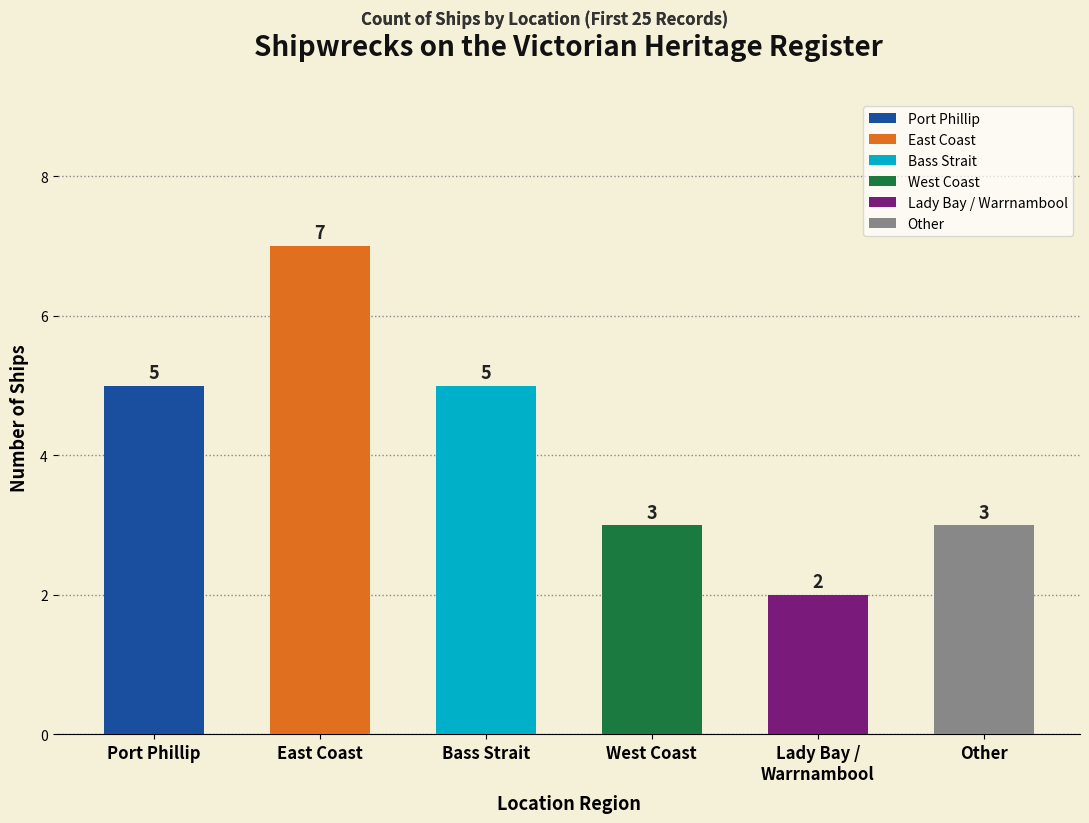

What is the label of the 2nd bar from the right?

Lady Bay / Warrnambool